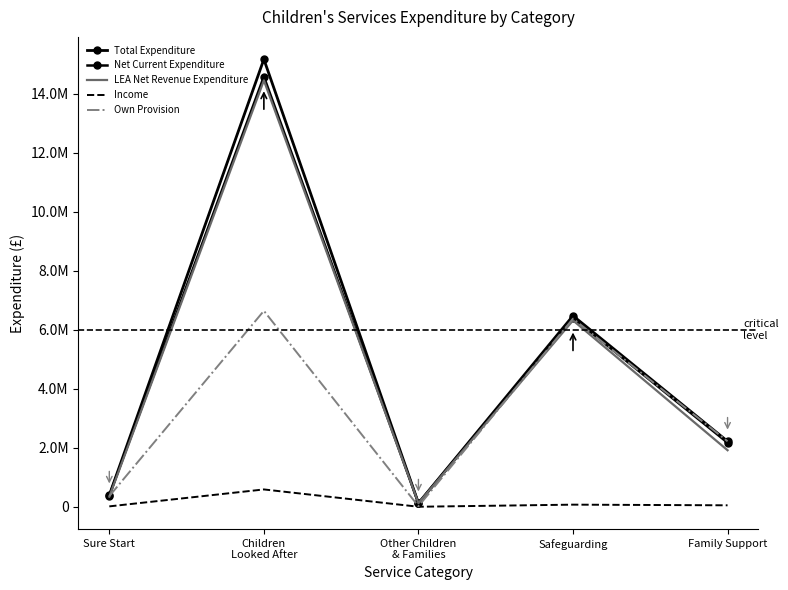

What position from the left is Sure Start?

1